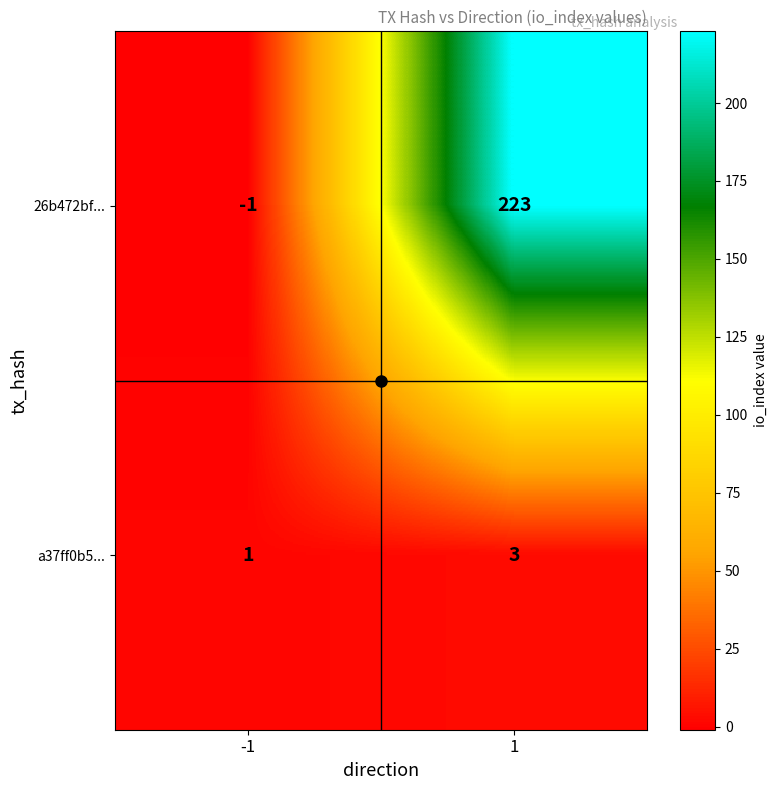

The a37ff0b5... series shows 1 at -1. True or false?

True